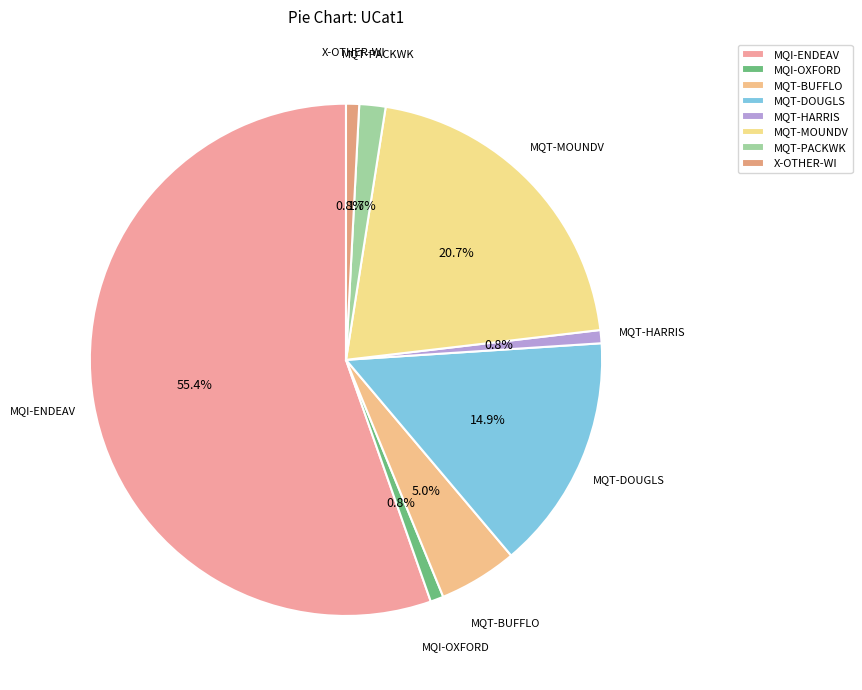

Which category has the biggest portion of the pie?

MQI-ENDEAV